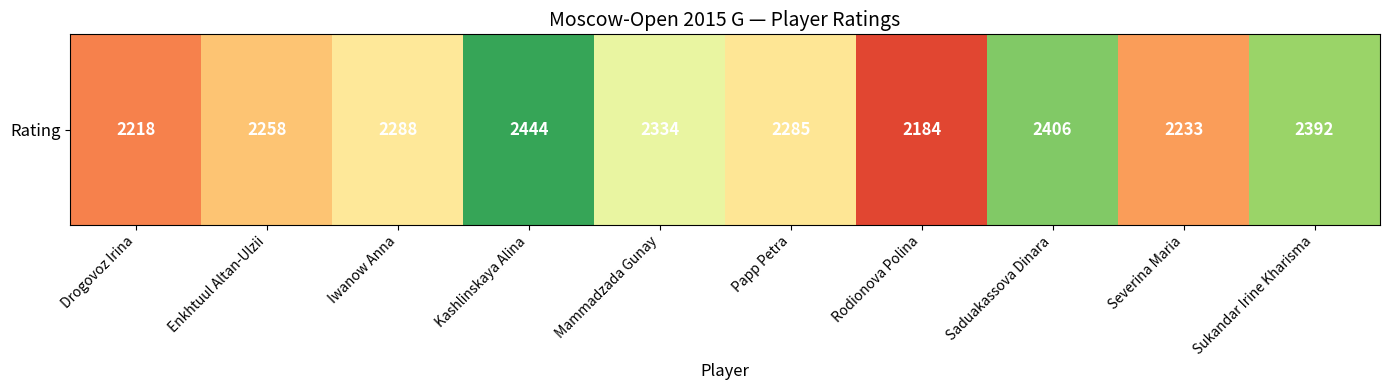

Reading left to right, list all the values displayed in this chart.

Drogovoz Irina=2218	Enkhtuul Altan-Ulzii=2258	Iwanow Anna=2288	Kashlinskaya Alina=2444	Mammadzada Gunay=2334	Papp Petra=2285	Rodionova Polina=2184	Saduakassova Dinara=2406	Severina Maria=2233	Sukandar Irine Kharisma=2392